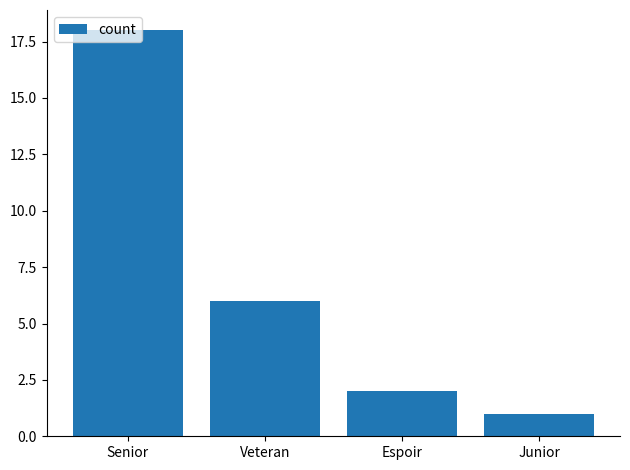

Reading left to right, what are all the values shown in this chart?

18	6	2	1